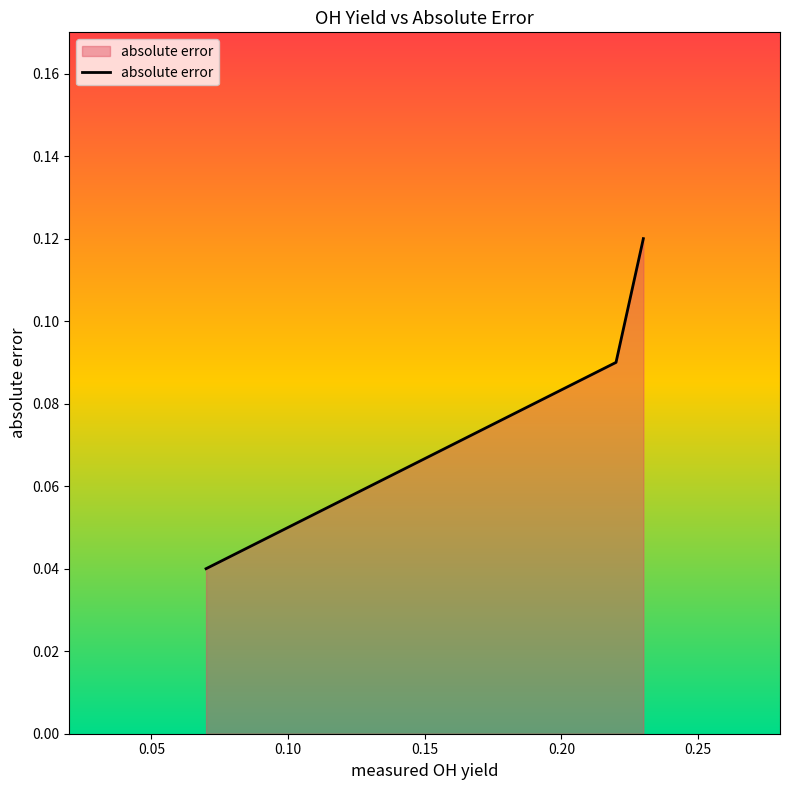

Count the values in the range 0 to 1.

3